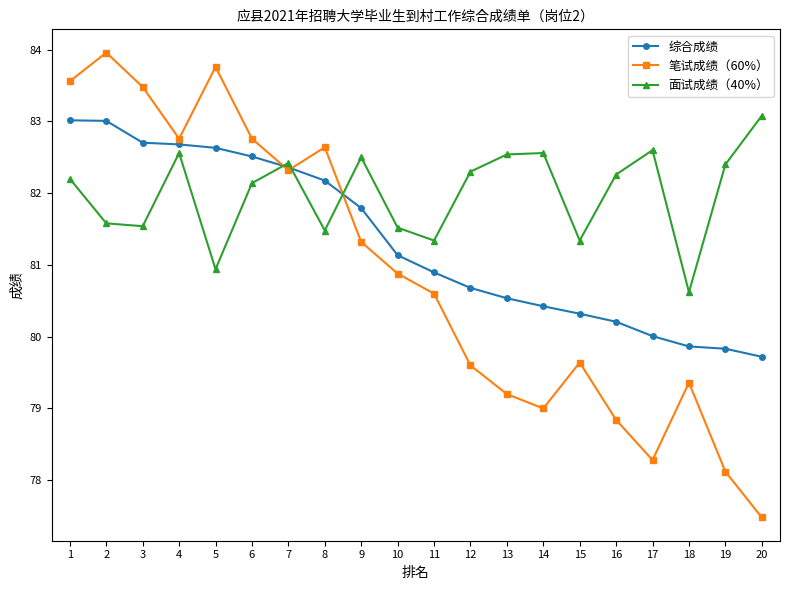

True or false: 综合成绩 and 笔试成绩（60%） intersect in this chart.

True